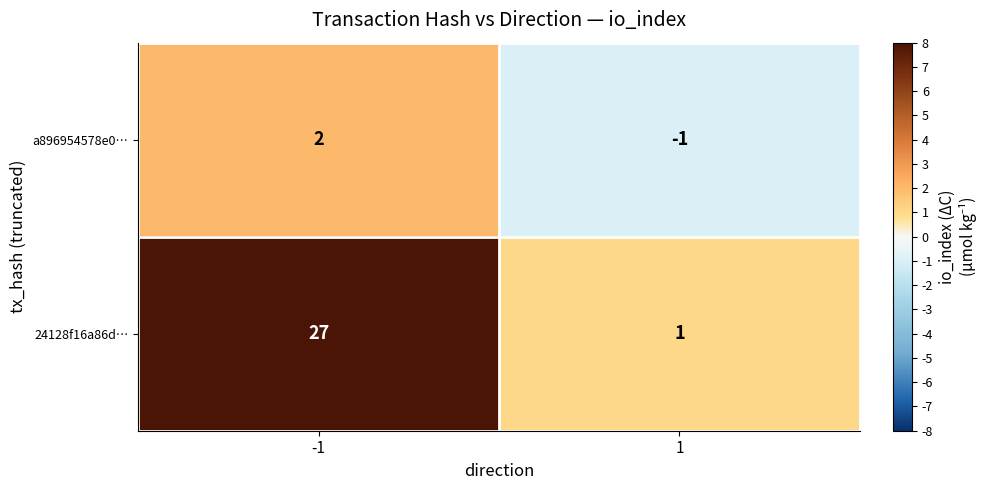

Is it true that 24128f16a86d… equals 1 at 1?

True